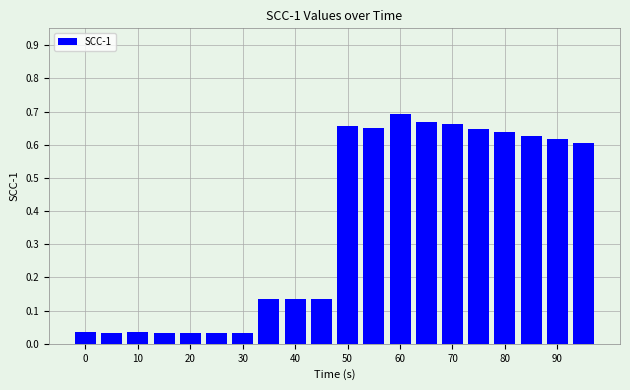

What is the sum of all values?

7.1